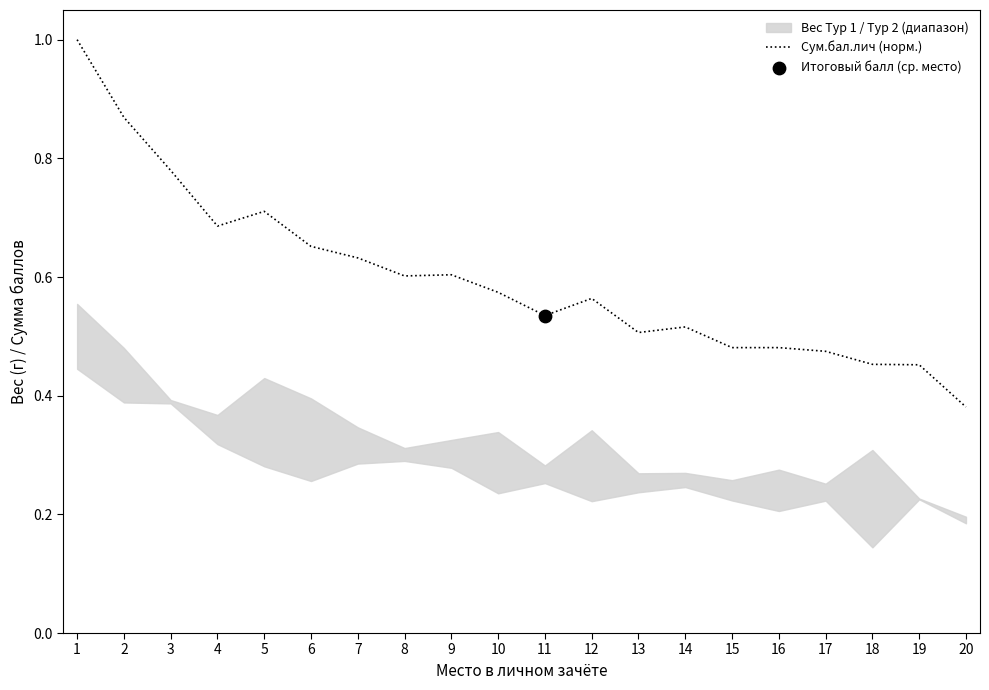

Approximately how many times larger is the value at 15 compared to 1?

0.5